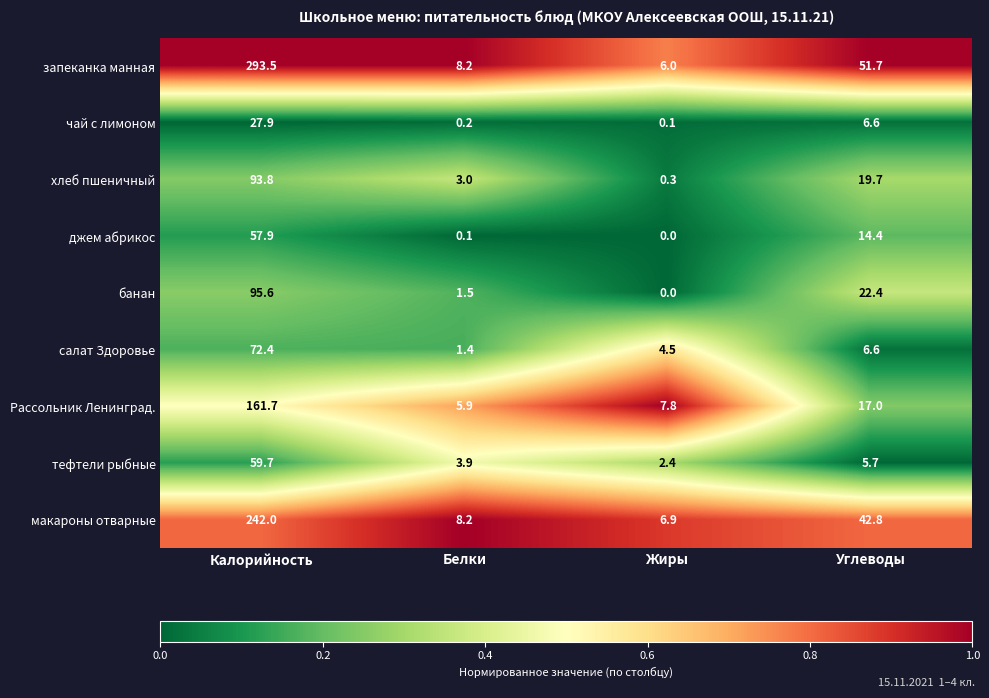

Which series changed the most between Белки and Углеводы?

запеканка манная